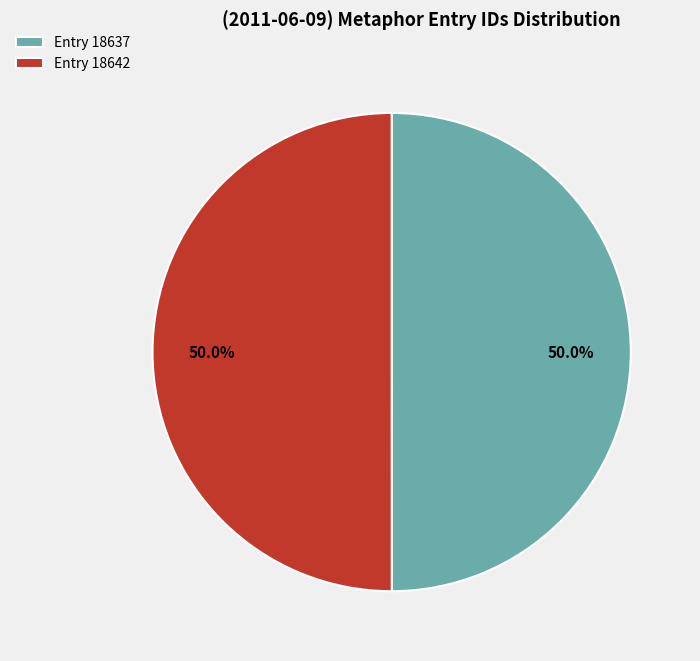

What portion of the pie excludes Entry 18637?

50.0%